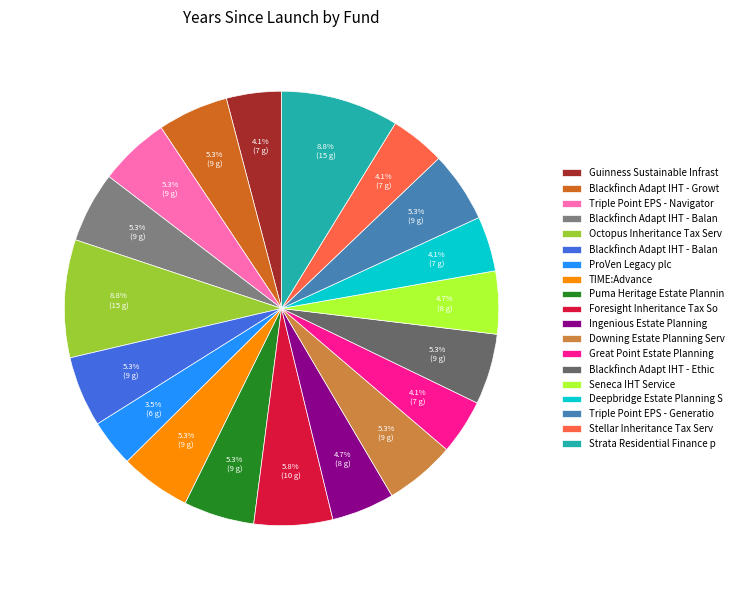

What is the smallest slice in the pie chart?

ProVen Legacy plc